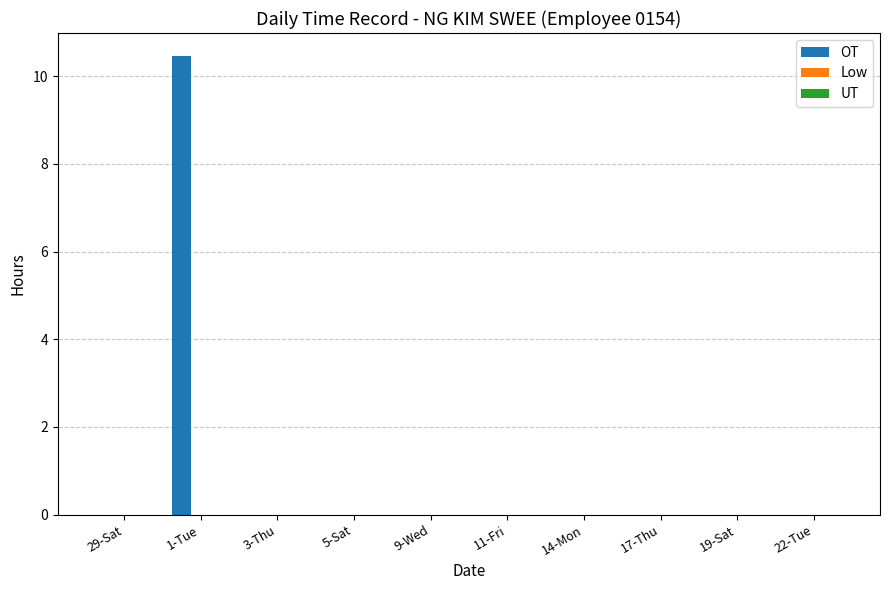

What is the change in value from 1-Tue to 19-Sat?

-10.5